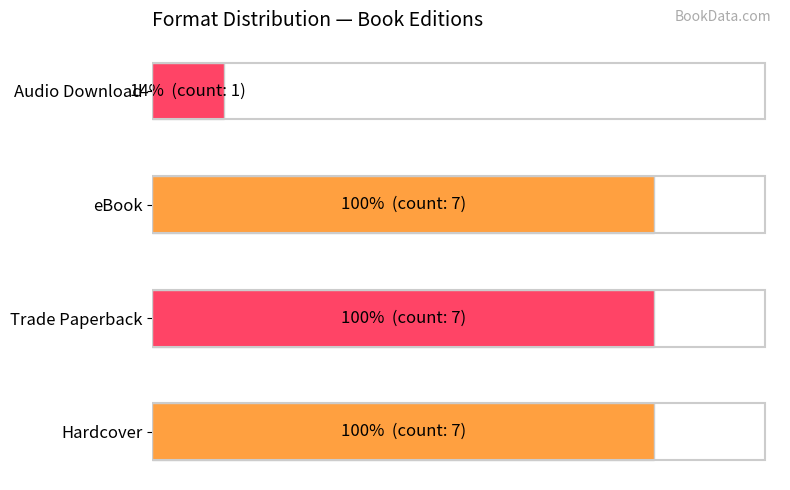

What is the minimum value shown in the chart?

1